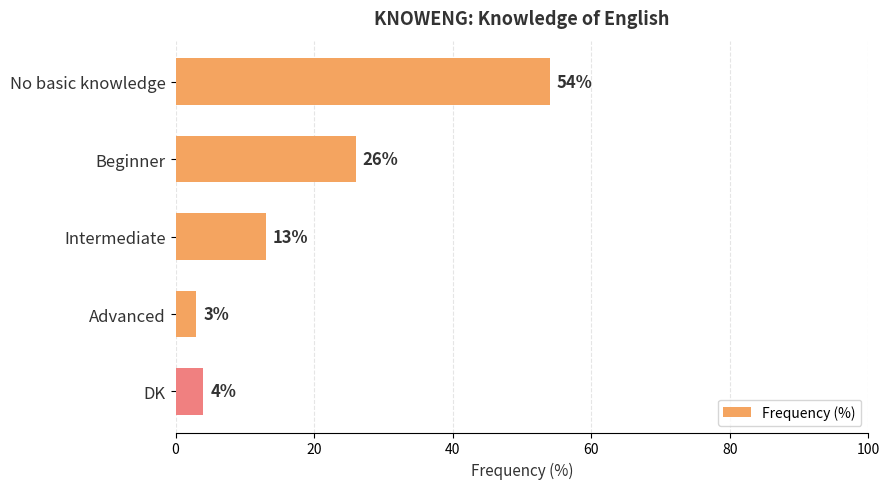

List the labels in order of value, smallest first.

Advanced, DK, Intermediate, Beginner, No basic knowledge